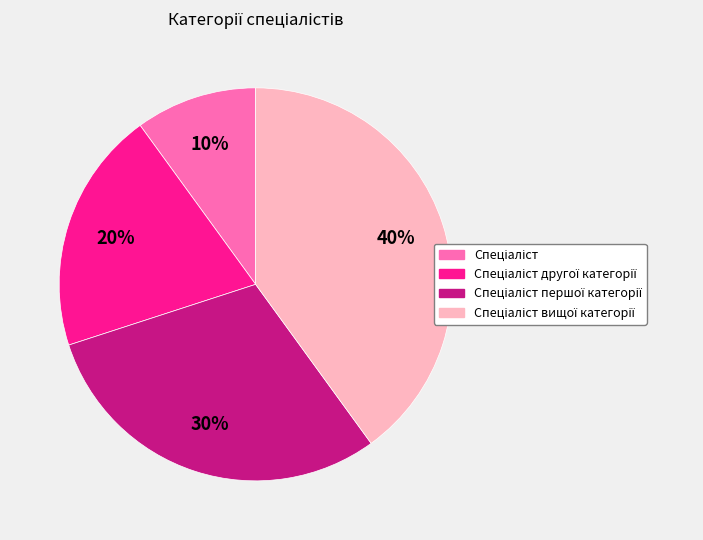

To the nearest percent, what is the difference between the largest and smallest slice percentages?

30%